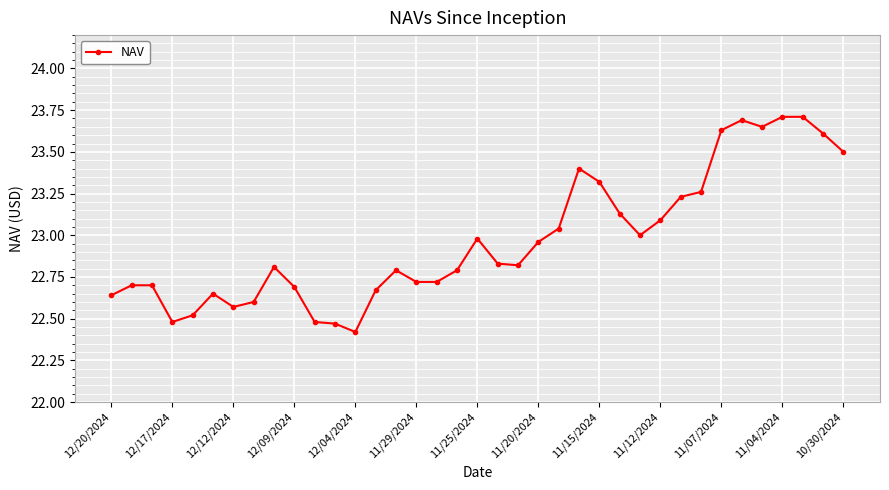

True or false: the data has more than 0 interior local peaks.

True